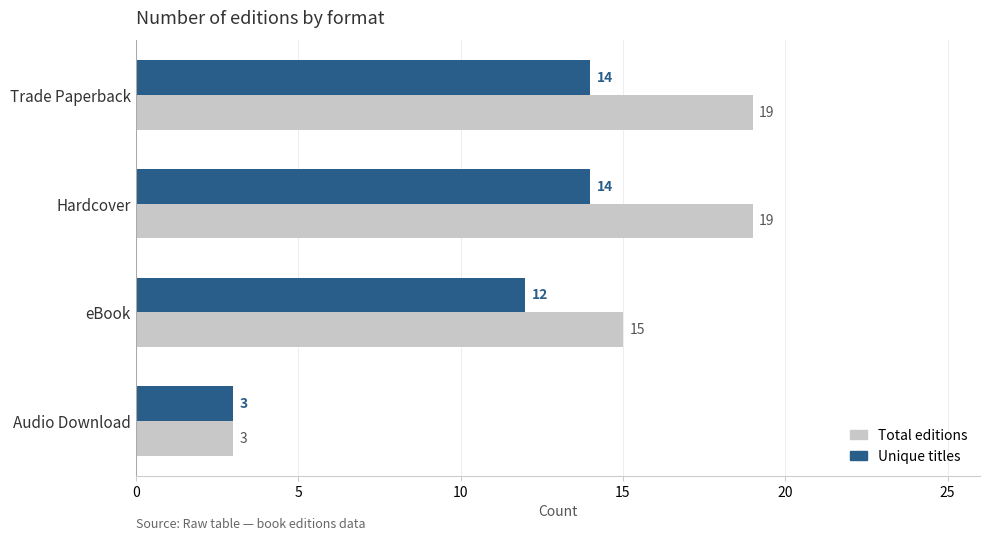

Count the number of data series in this chart.

2